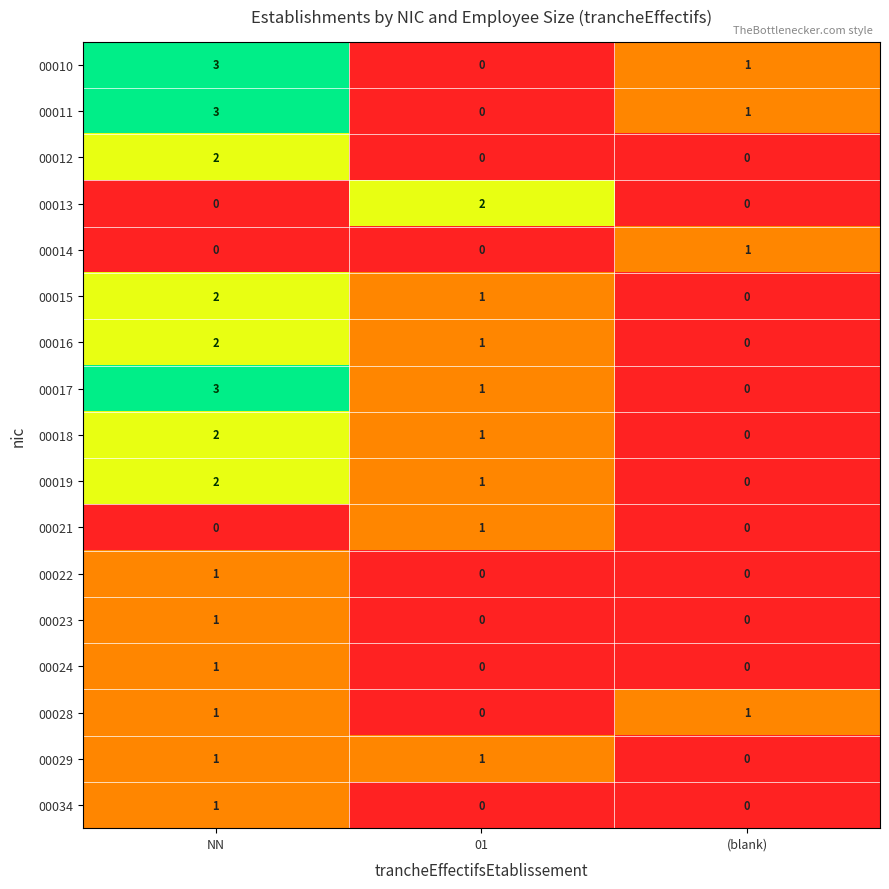

Rank the categories by 00019 value from lowest to highest.

(blank), 01, NN